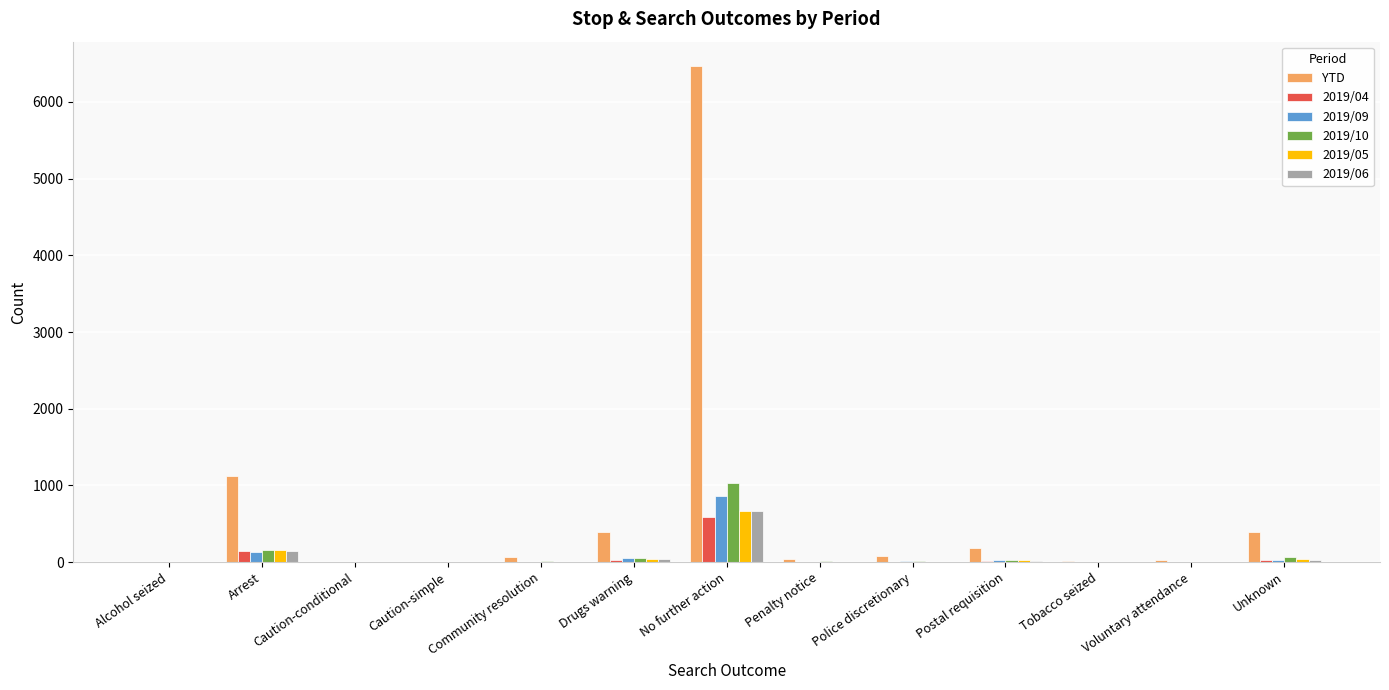

How many categories are shown in the chart?

13